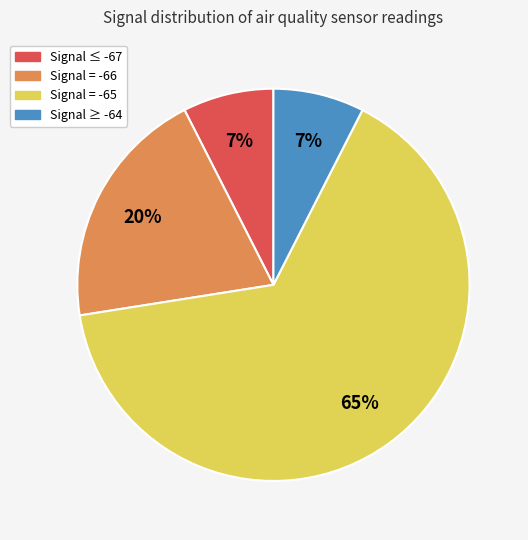

To the nearest percent, what is the average slice percentage?

25%